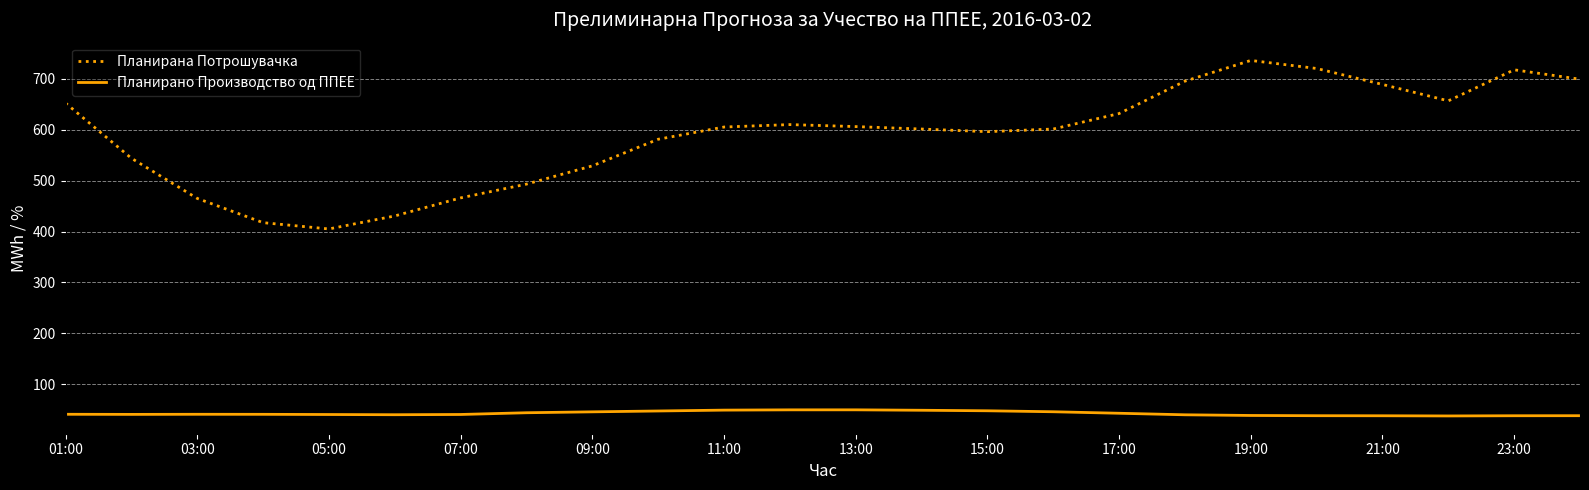

Which series has the widest spread of values?

Планирана Потрошувачка